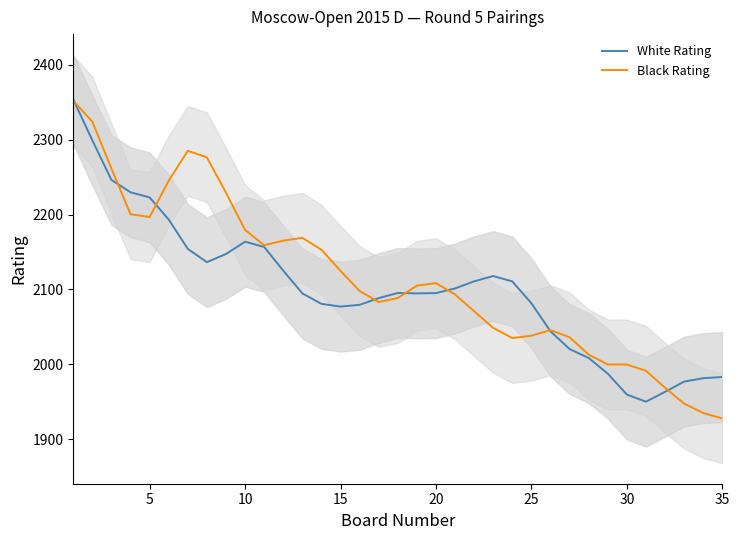

The White Rating series shows 1983.0 at 35. True or false?

True